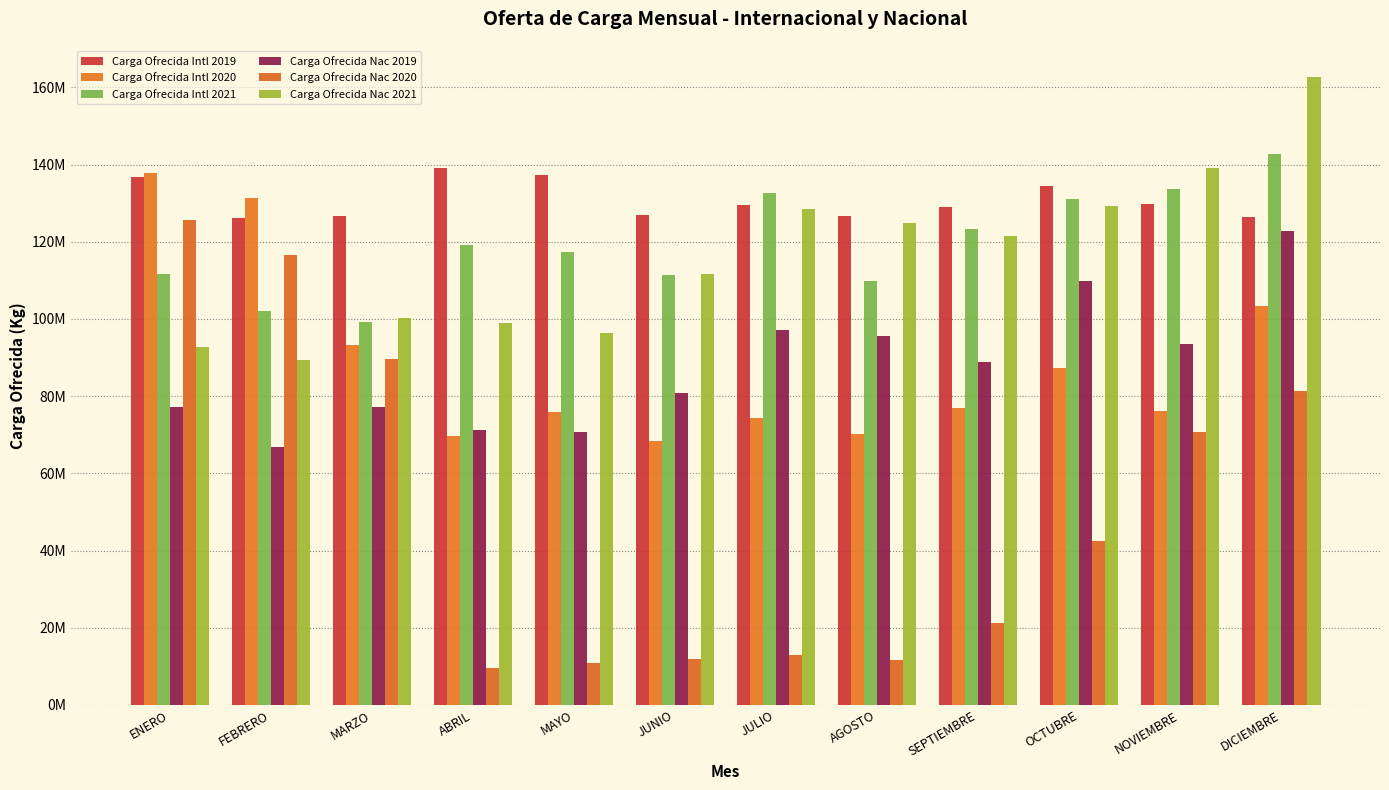

Does the chart contain stacked bars?

No